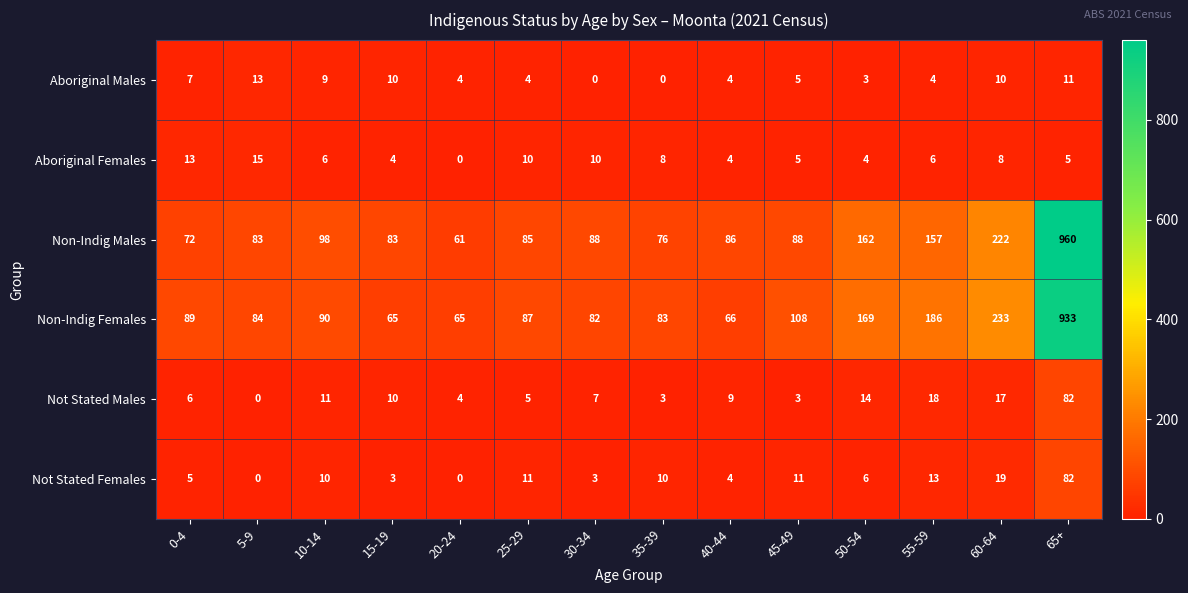

Read the Aboriginal Females value at 5-9.

15